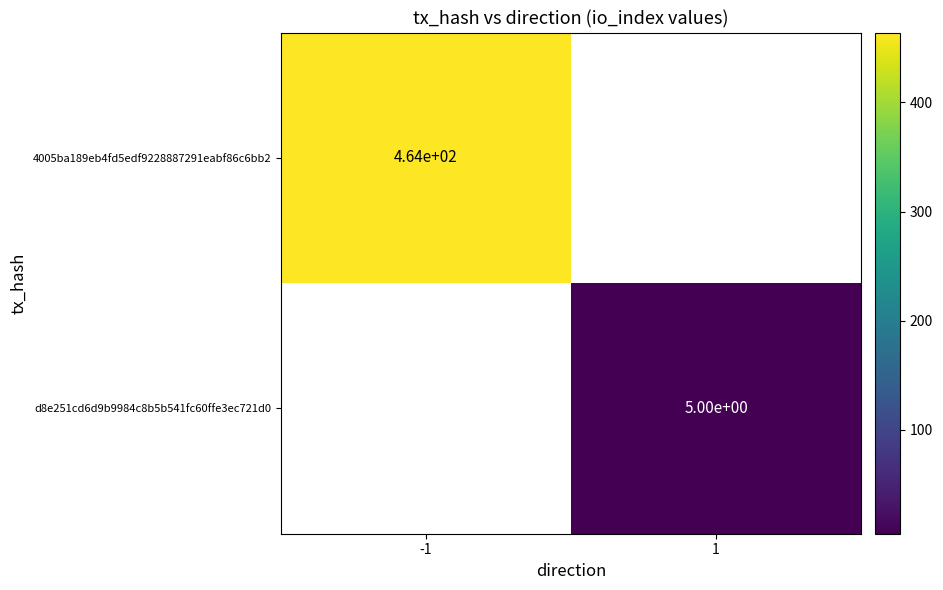

How many positive values does the d8e251cd6d9b9984c8b5b541fc60ffe3ec721d0 series have?

1